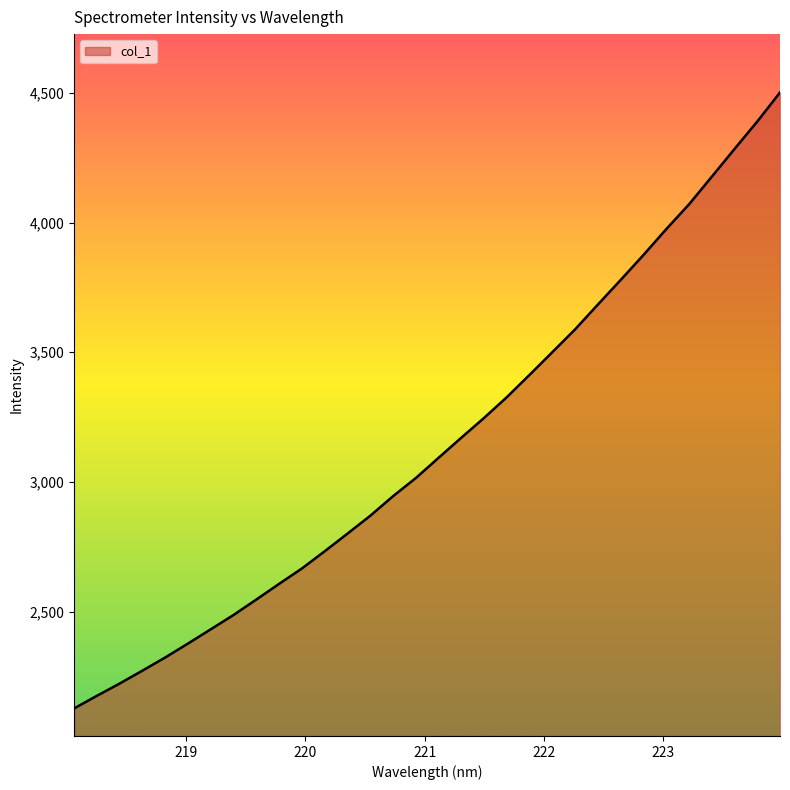

What is the minimum value shown in the chart?

2126.7